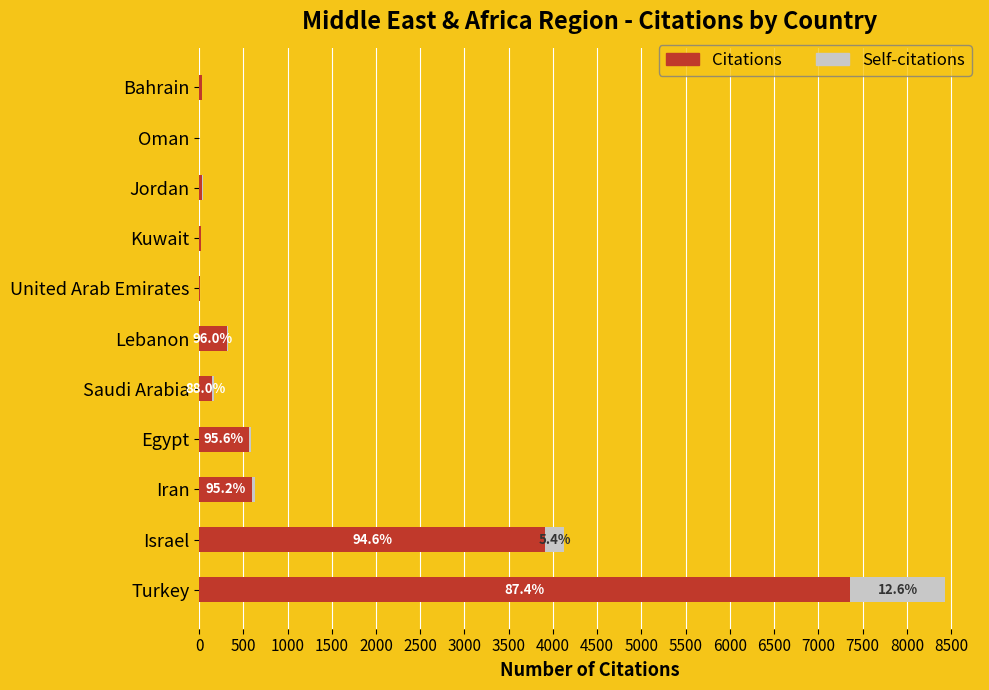

Is it true that Citations equals 1638 at Israel?

False